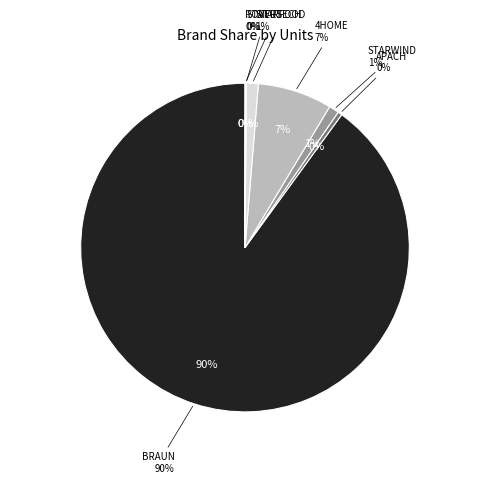

What is the majority slice?

BRAUN